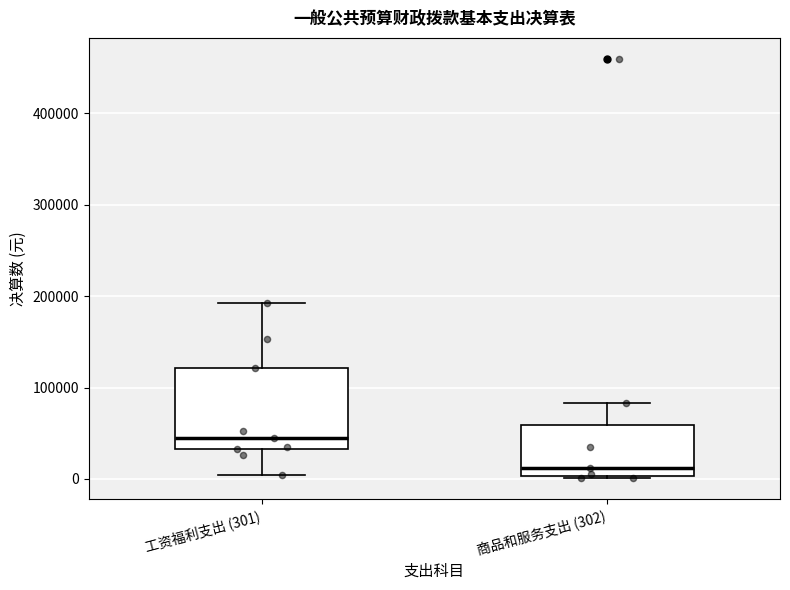

Reading left to right, transcribe this box plot: for each box, give where its median line is, the range the box spans, and where its two whiskers end, as read against the y-axis. The values are not printed on the chart, so give them approximately, as read against the axis.

工资福利支出 (301): median 40000, box 30000 to 120000, whiskers 0 to 190000
商品和服务支出 (302): median 10000, box 0 to 60000, whiskers 0 to 80000